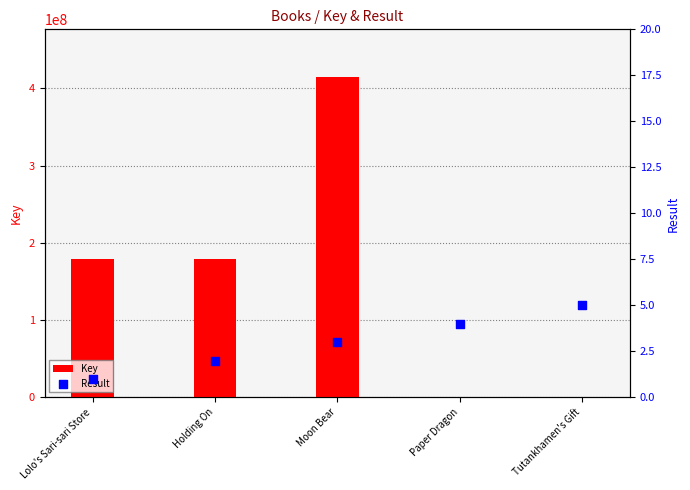

Which series reaches the maximum Y coordinate?

Key